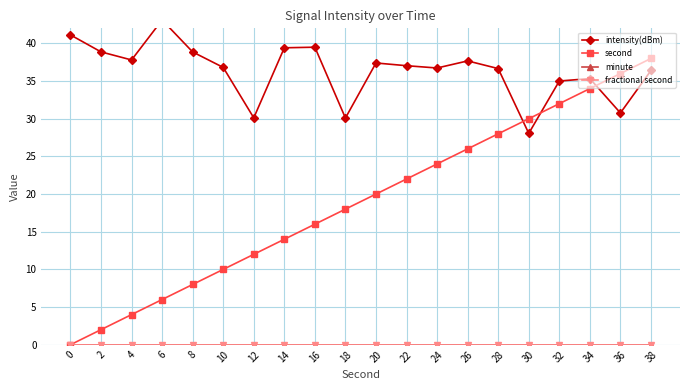

What are all the series names shown in the legend?

intensity(dBm), second, minute, fractional second